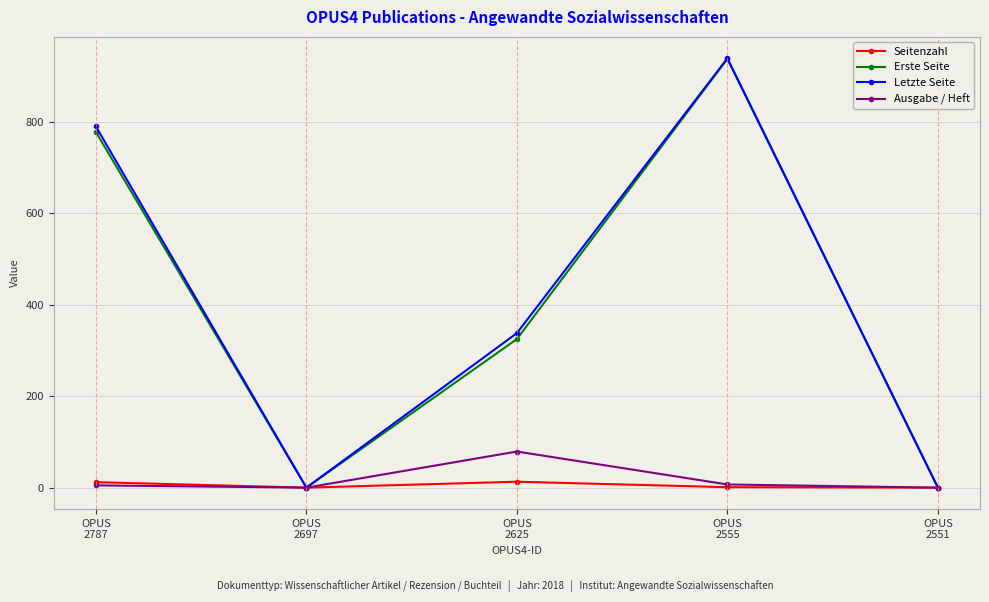

What is the difference between the highest and lowest values at OPUS
2787?

785